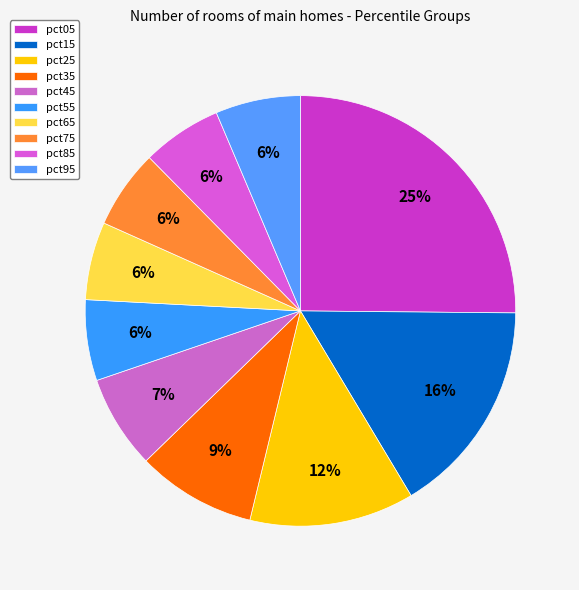

To the nearest percent, what percentage of the pie is pct75?

6%